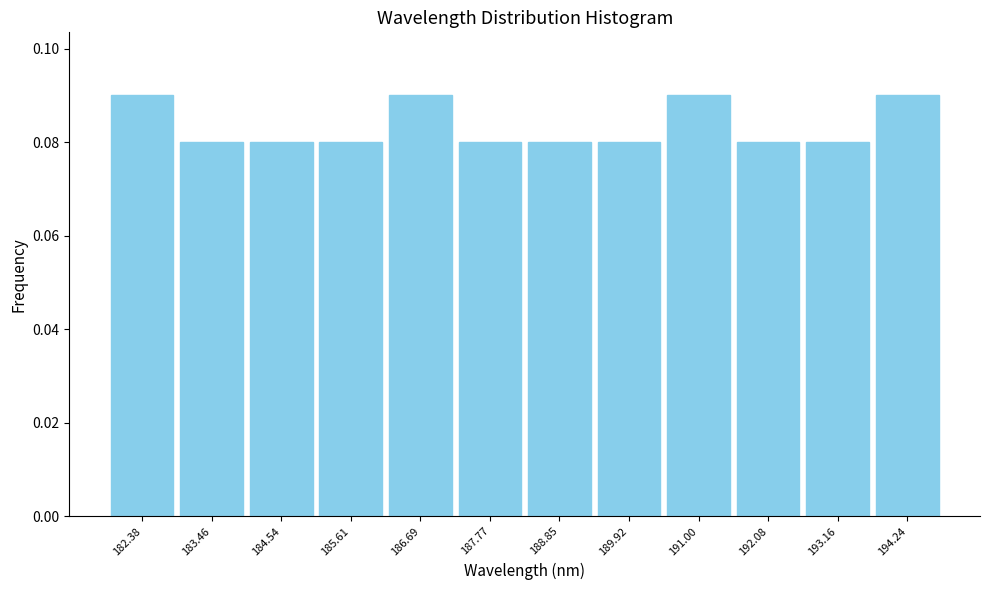

How tall is the bar that spans 193.6 to 194.8 on the x-axis? Neither the bar edges nor the heights are printed on the chart, so give them approximately, as read against the axes.

0.09